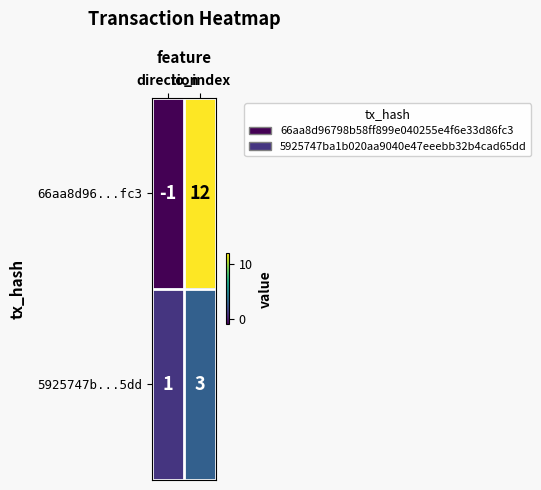

Which series has the widest spread of values?

66aa8d96...fc3